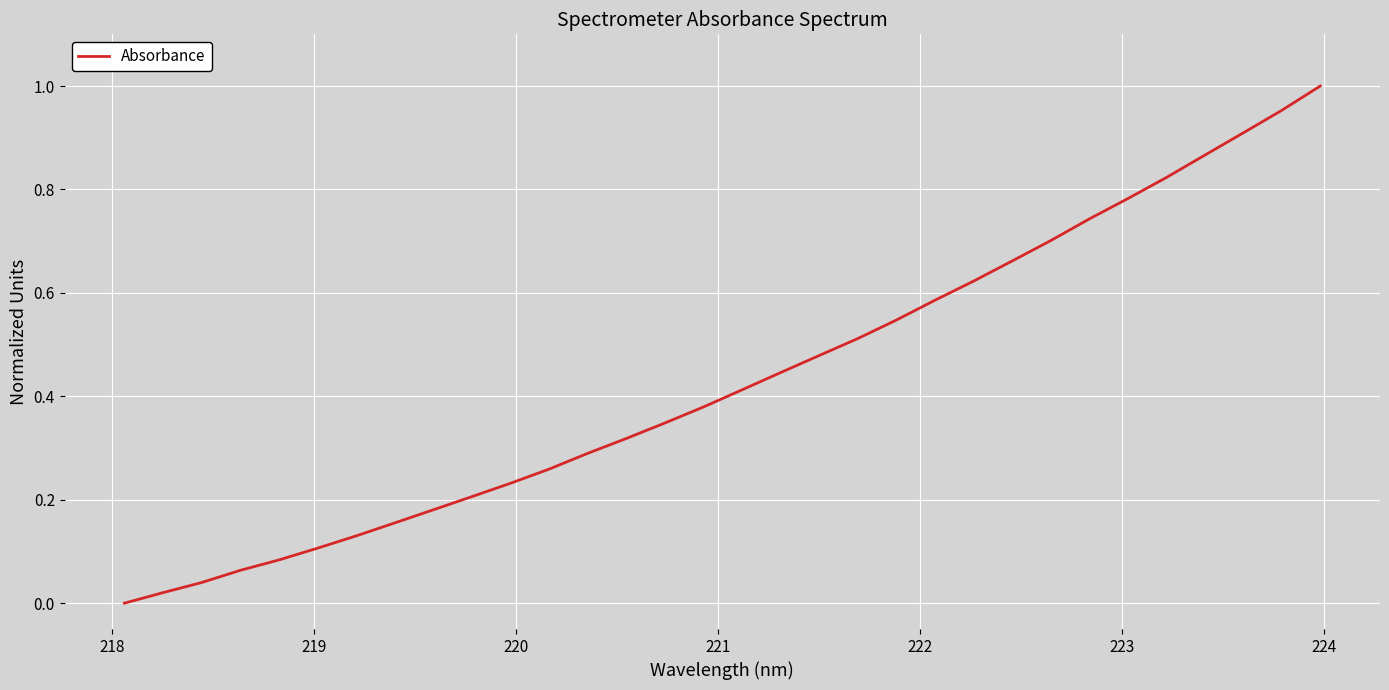

Reading left to right, list all the values displayed in this chart.

0.0	0.0	0.0	0.1	0.1	0.1	0.1	0.2	0.2	0.2	0.2	0.3	0.3	0.3	0.3	0.4	0.4	0.4	0.5	0.5	0.5	0.6	0.6	0.7	0.7	0.7	0.8	0.8	0.9	0.9	1.0	1.0